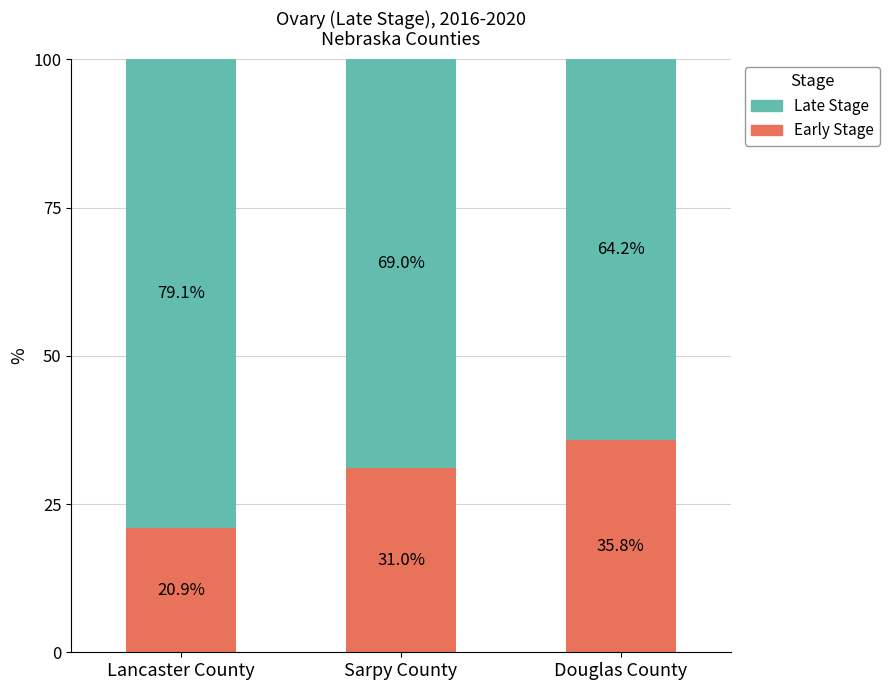

What is the total value across all series at Sarpy County?

100.0